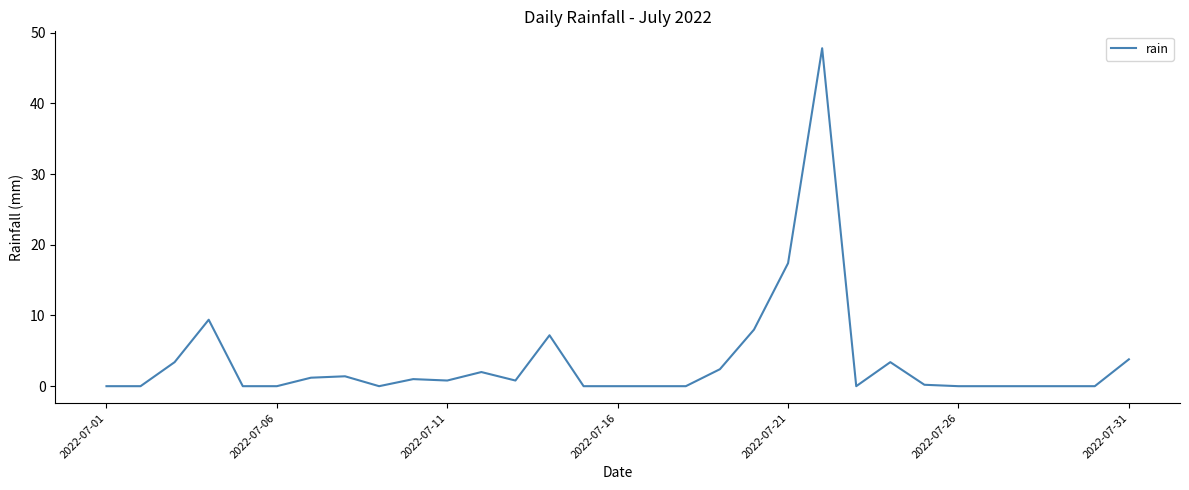

What is the greatest value displayed?

47.8